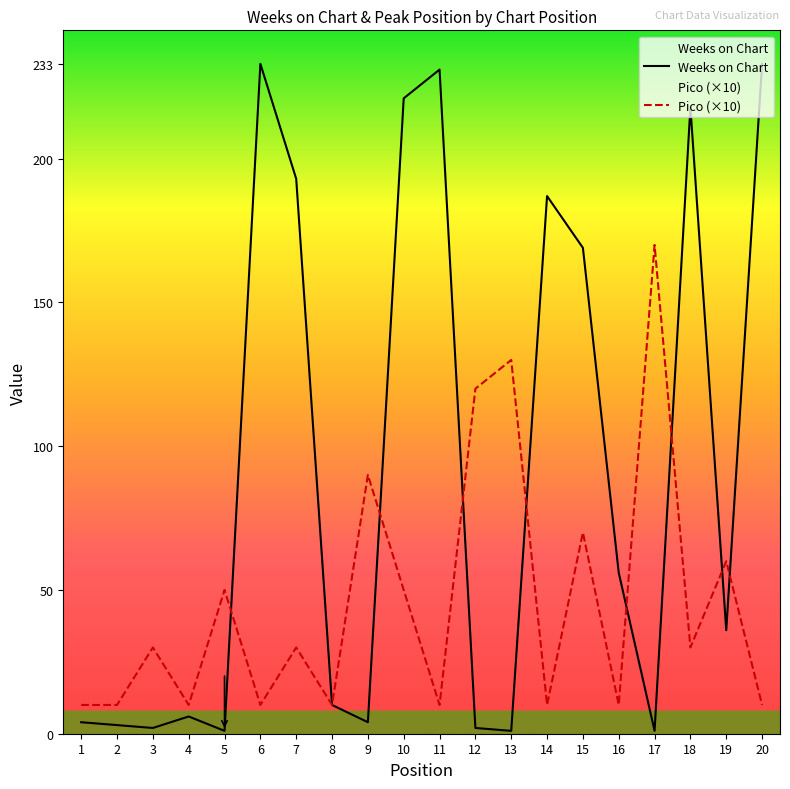

How many times do Pico (×10) and Weeks on Chart cross each other?

8